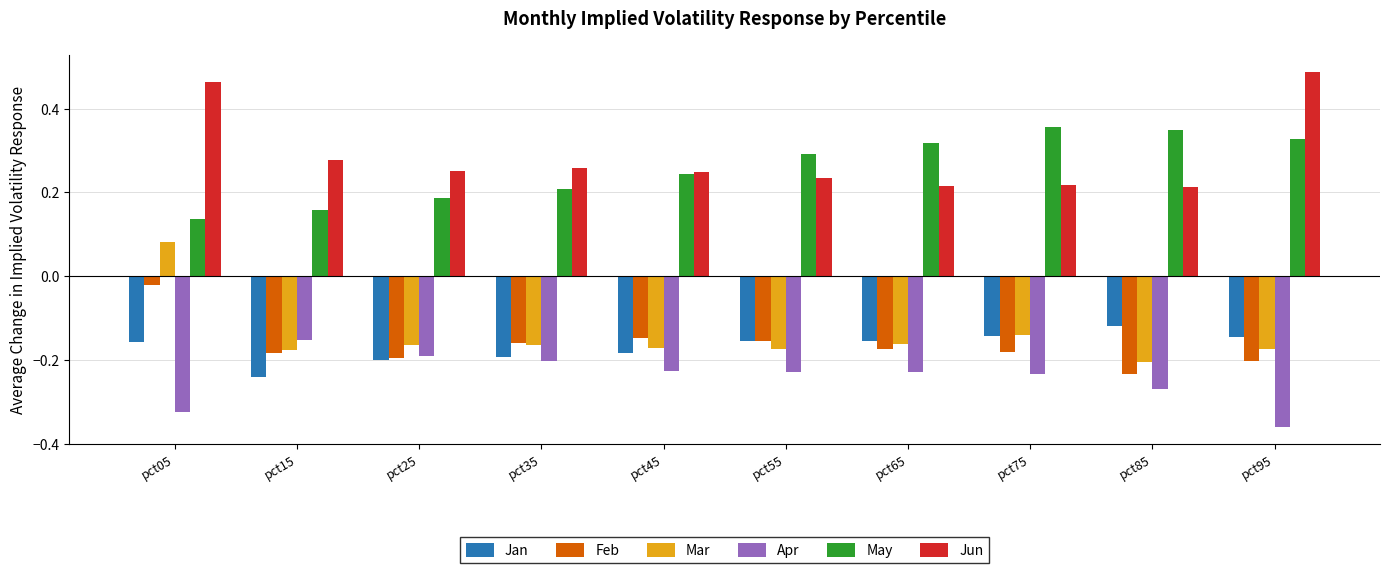

How many negative values does the Mar series have?

9